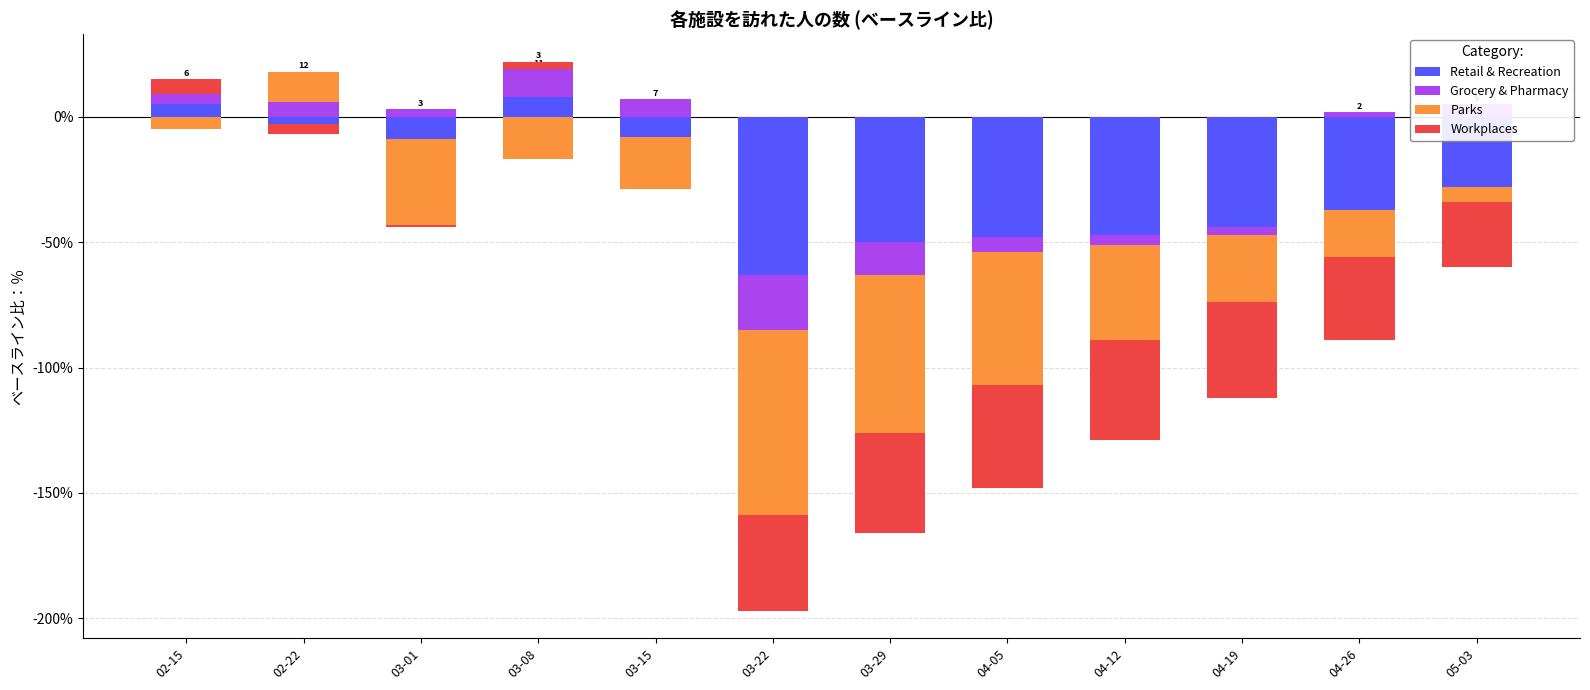

How many data points in Retail & Recreation are above 0?

2